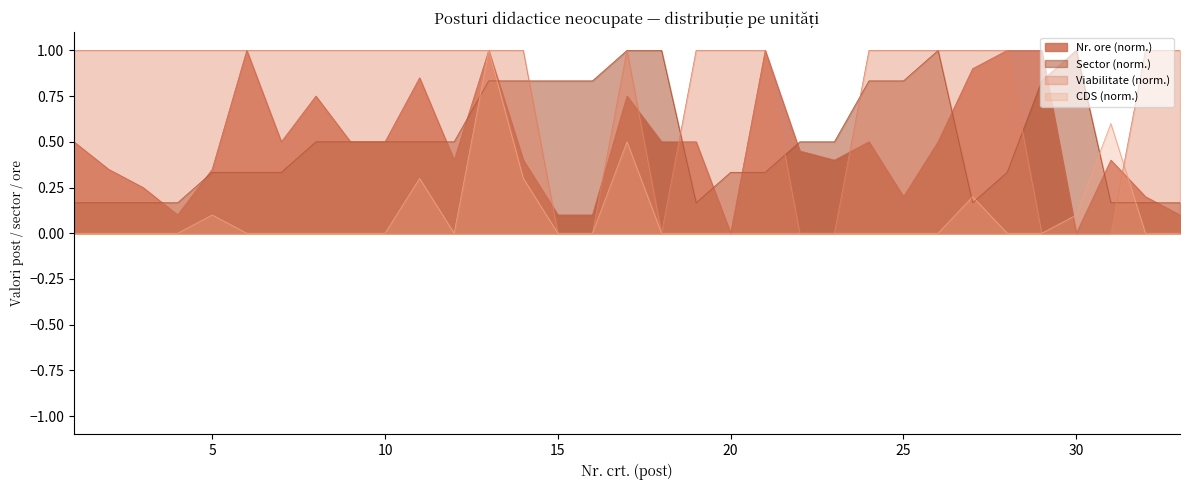

Which series changed the most between 2 and 12?

Sector